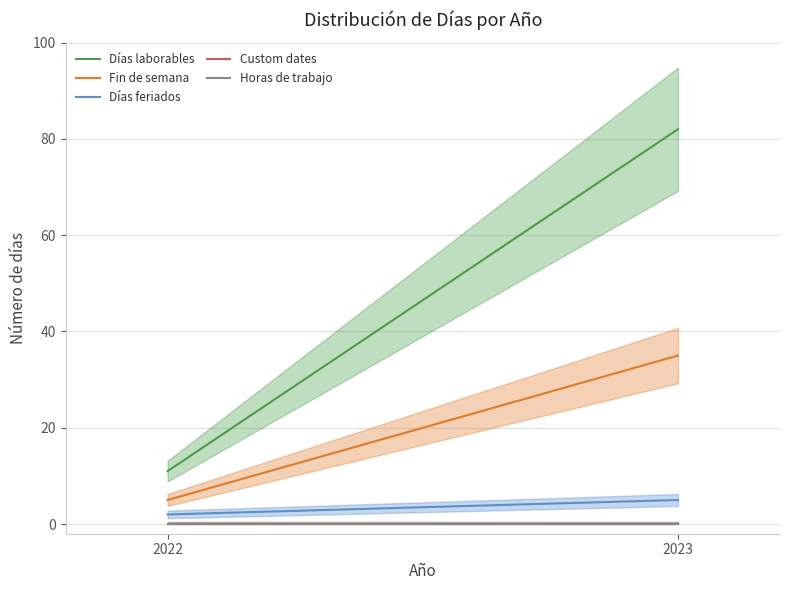

What is the sum of all Días feriados values?

7